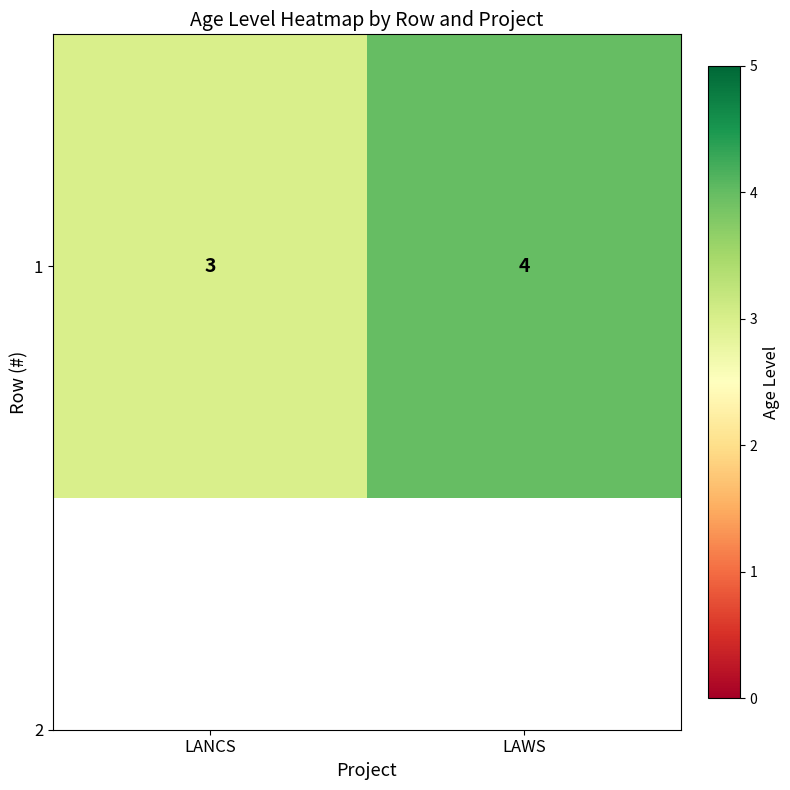

What is the maximum value shown in the chart?

4